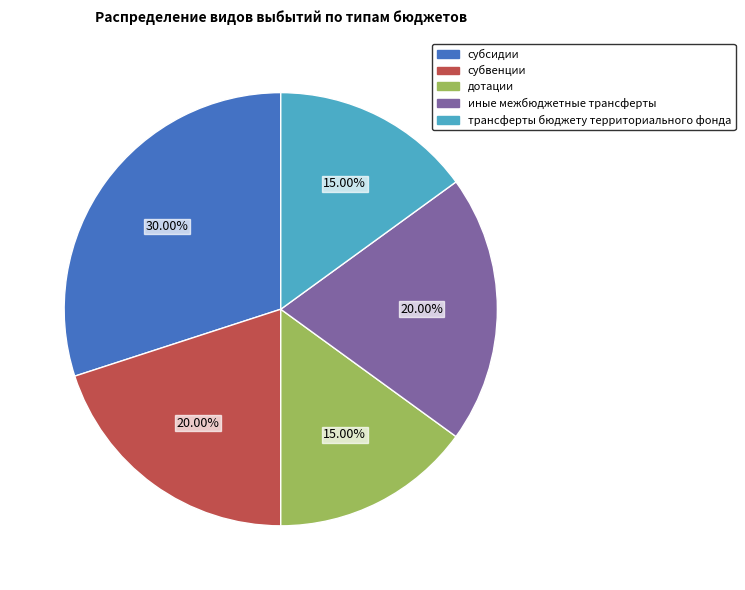

Which has a higher value, дотации or субсидии?

субсидии